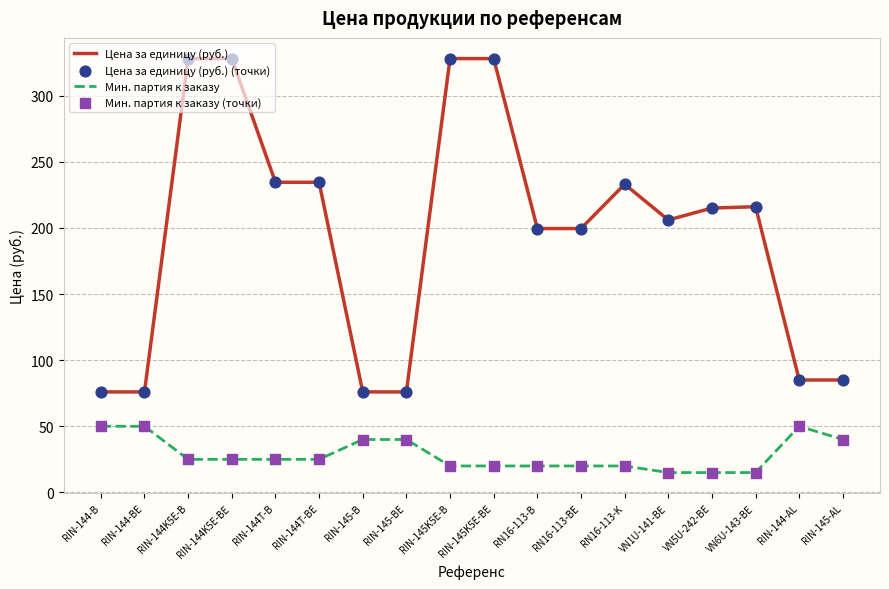

Which series has the largest total across all categories?

Цена за единицу (руб.)